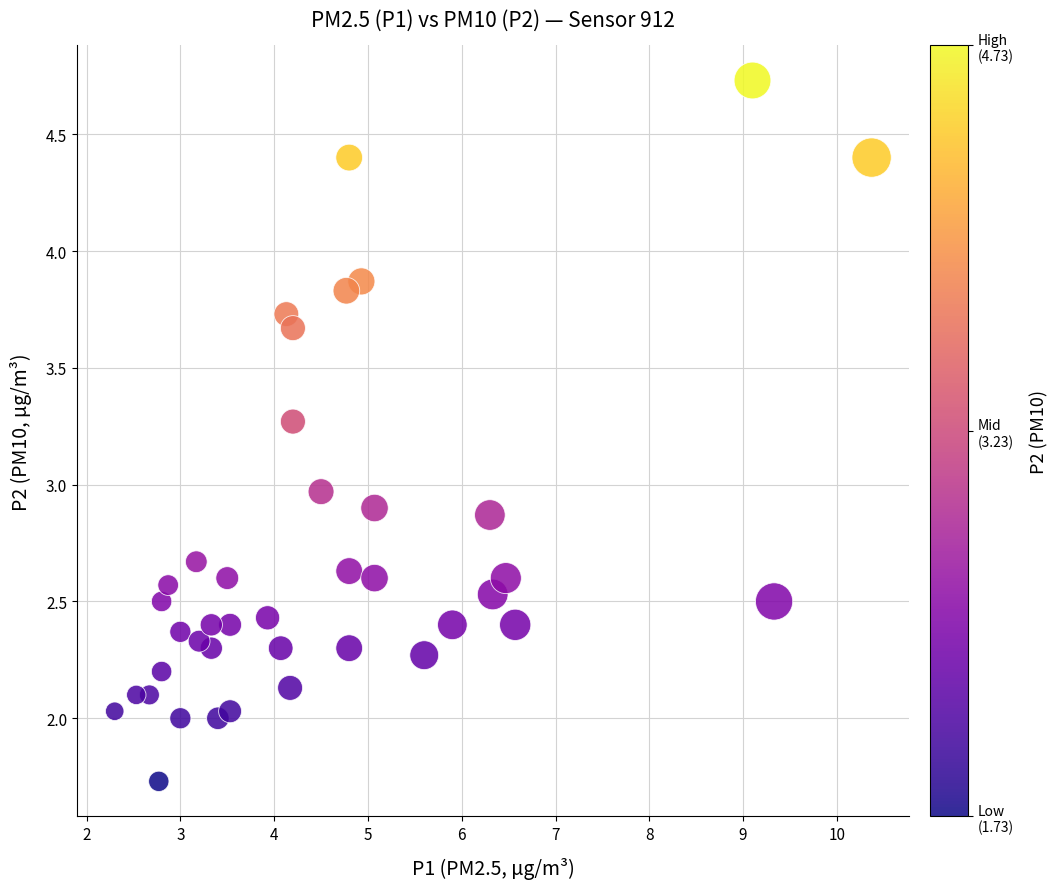

What is the range of Y values (max minus min)?

3.0